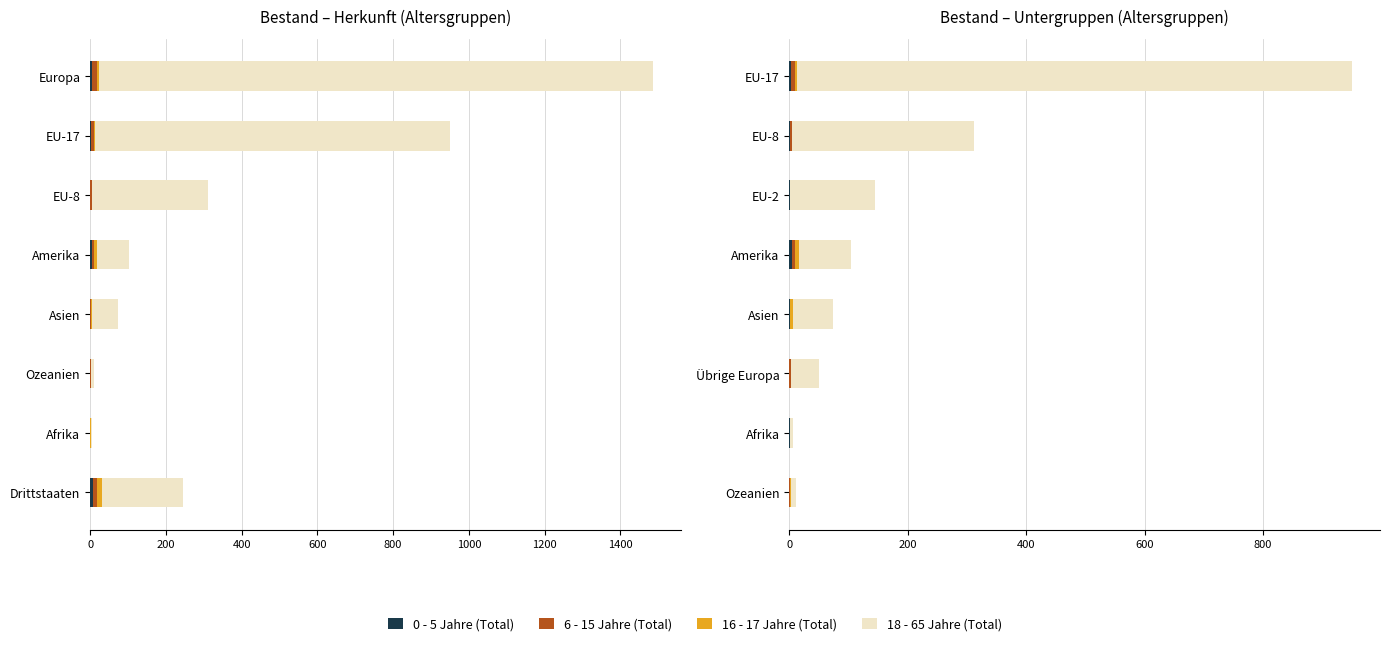

Is it true that 0 - 5 Jahre (Total) equals 0 at Übrige Europa?

True